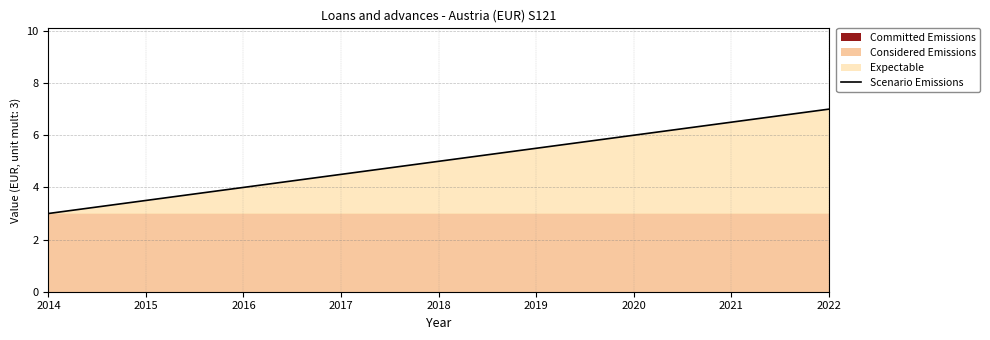

What is the change in value from 2020 to 2022?

+1.0